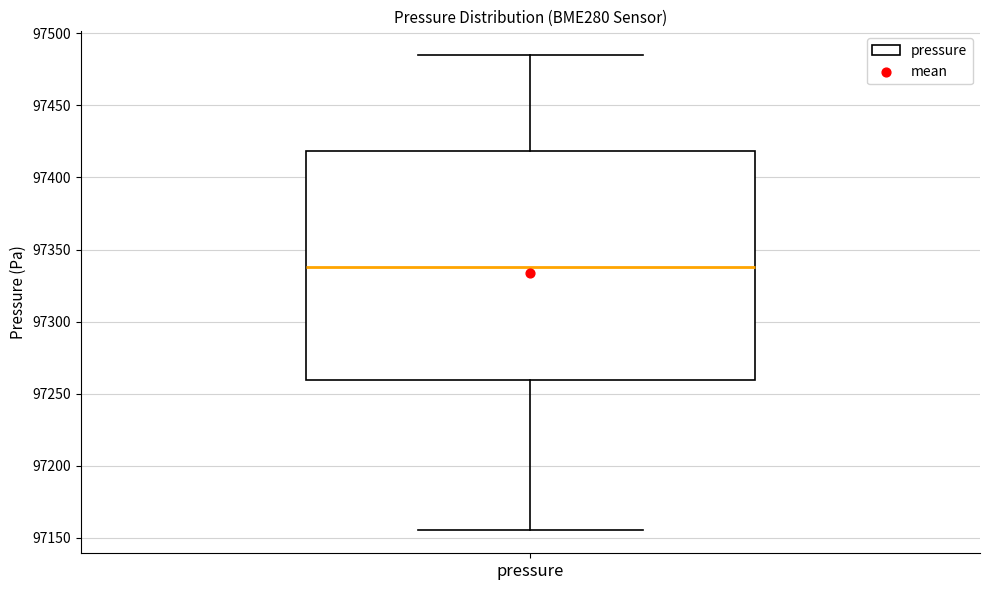

Where is the lower edge of the box for pressure on the y-axis? The values are not printed on the chart, so give them approximately, as read against the axis.

97260